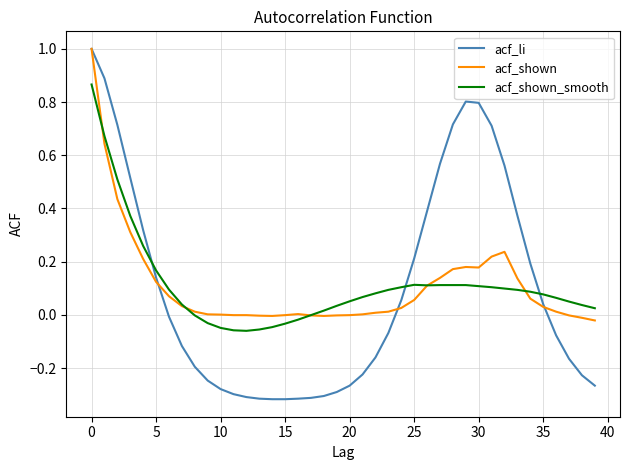

Which series has the largest range (max minus min)?

acf_li